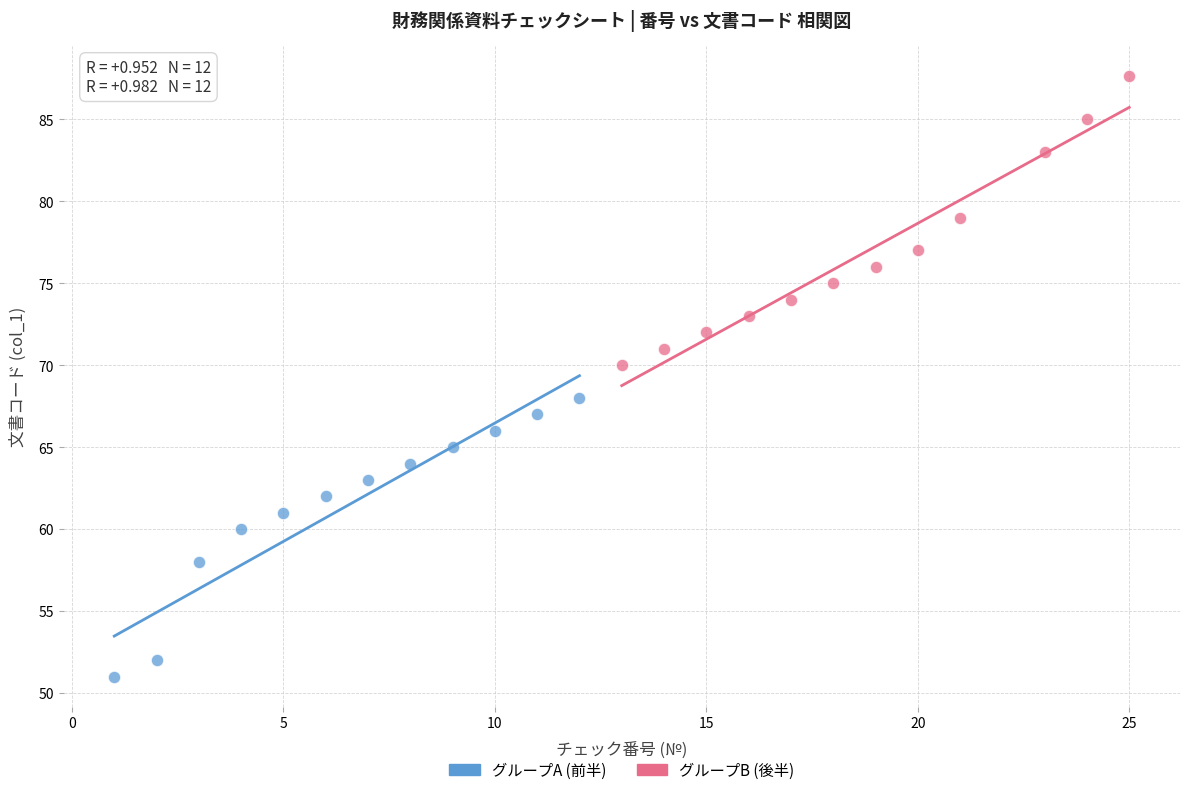

Which series reaches the minimum Y coordinate?

グループA (前半)